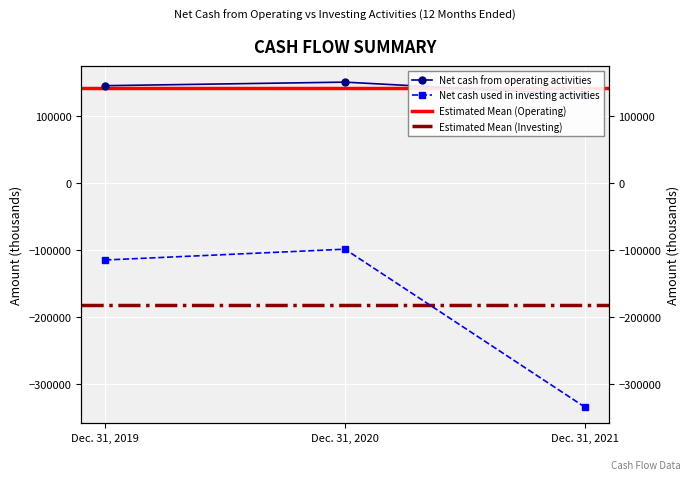

Reading left to right, extract all data points from this chart.

Net cash from operating activities: 145966	151259	132221
Net cash used in investing activities: -114302	-98140	-333768